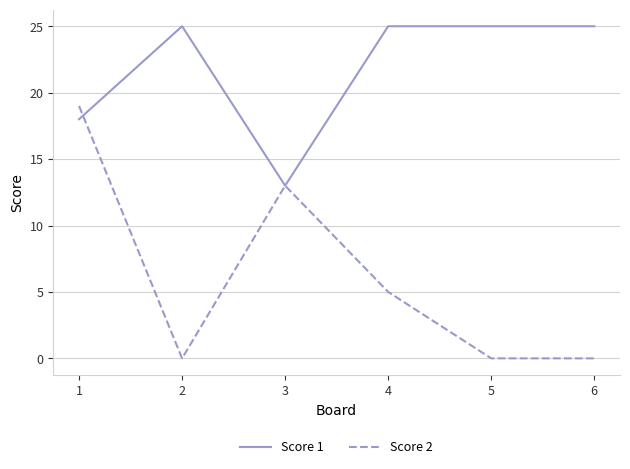

Where is the first local minimum for Score 2?

2